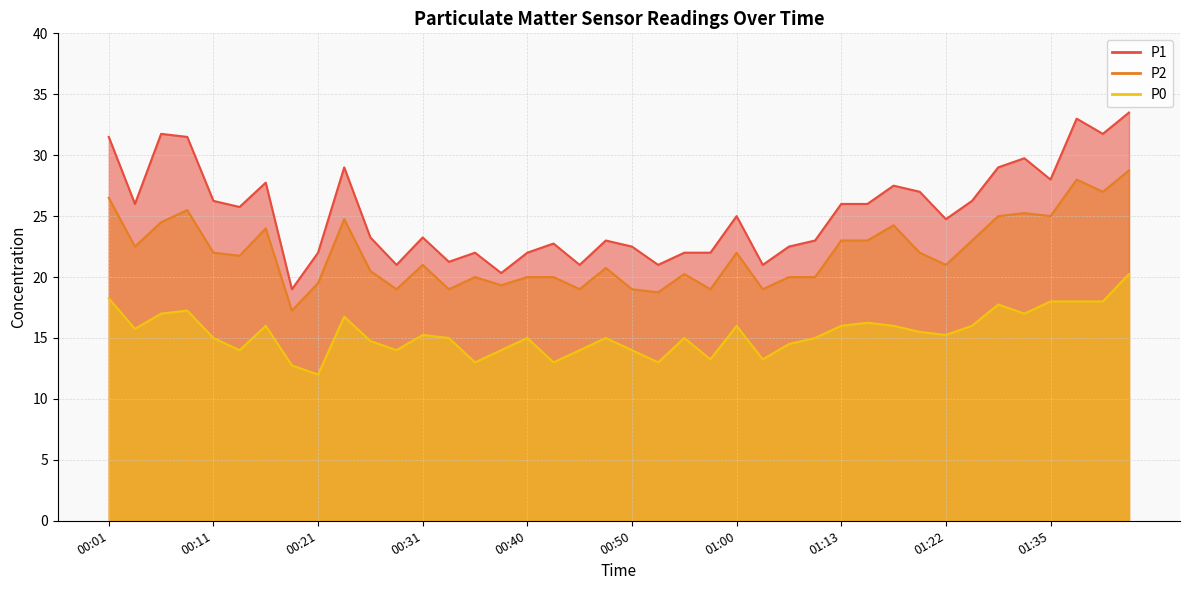

True or false: P0 has a value of 15.2 at 00:31.

True